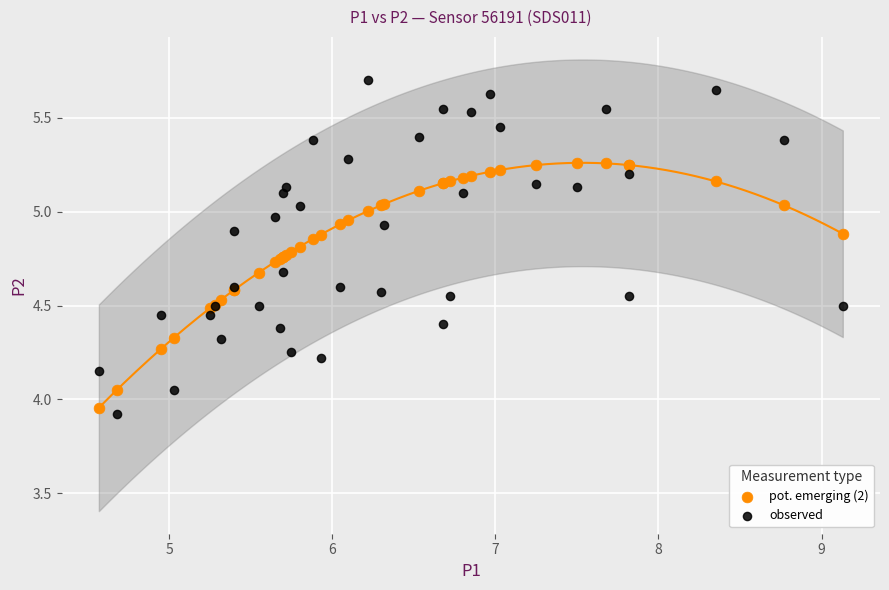

Which series reaches the minimum Y coordinate?

observed